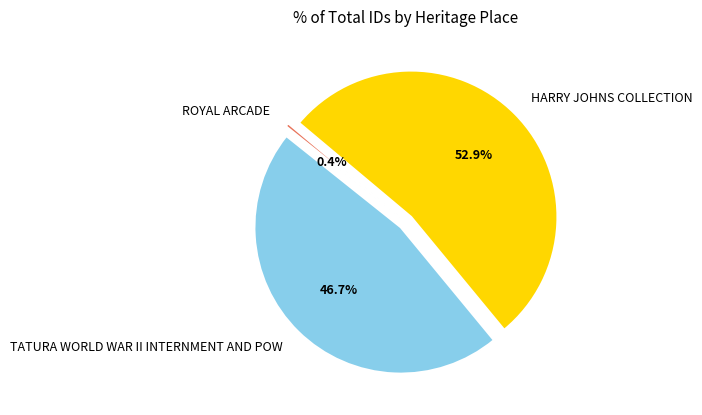

To the nearest percent, what percentage of the pie is HARRY JOHNS COLLECTION?

53%